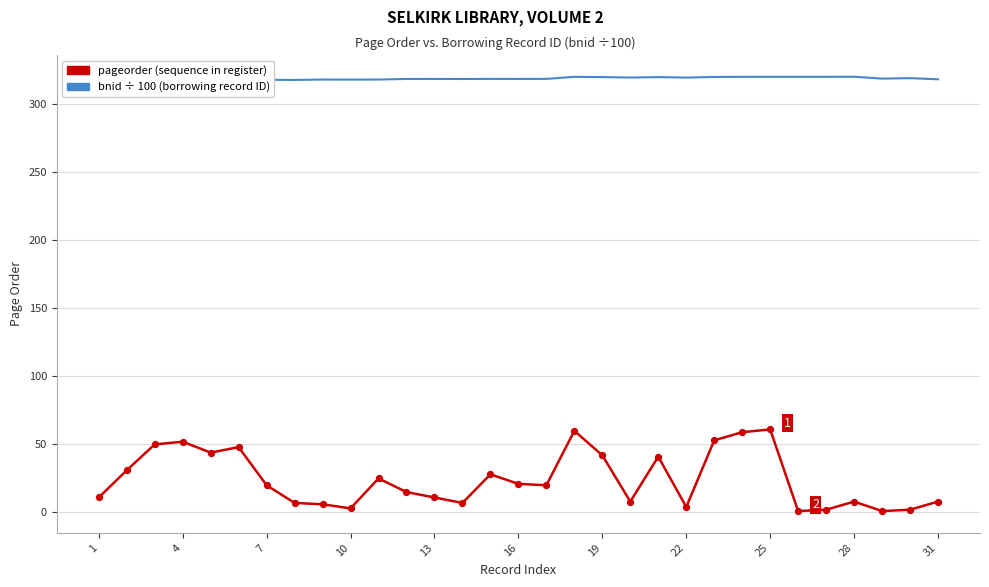

Which series contains the highest Y value?

bnid (×100)